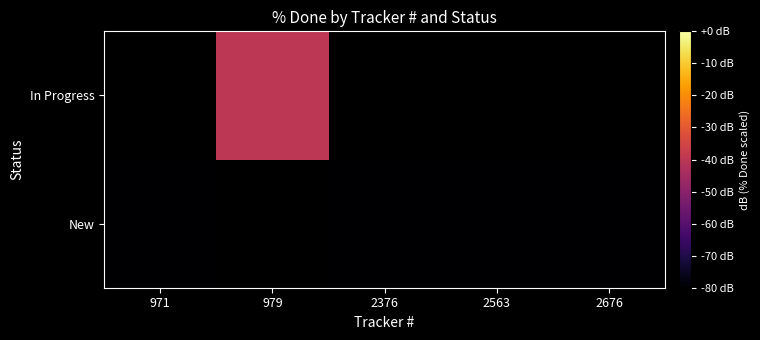

List the series in order of their peak value, highest first.

New, In Progress